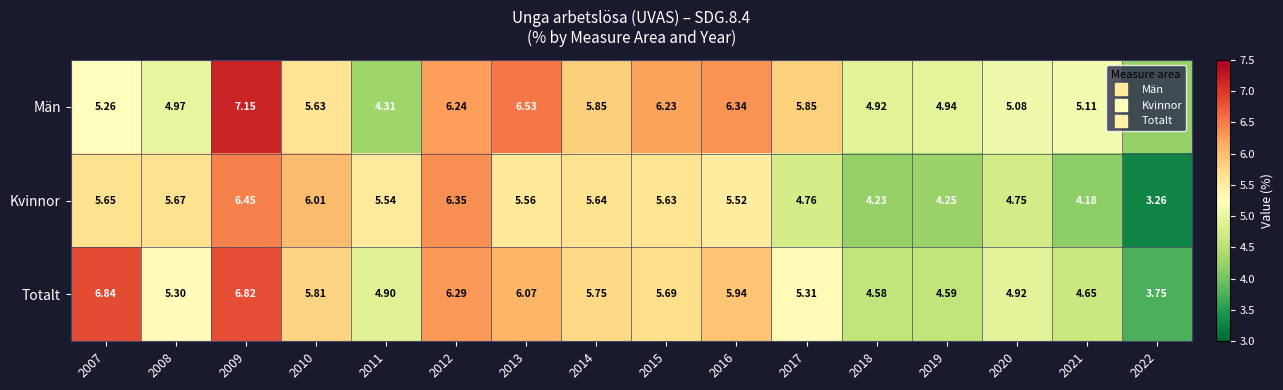

List the series in order of their overall mean, highest first.

Män, Totalt, Kvinnor